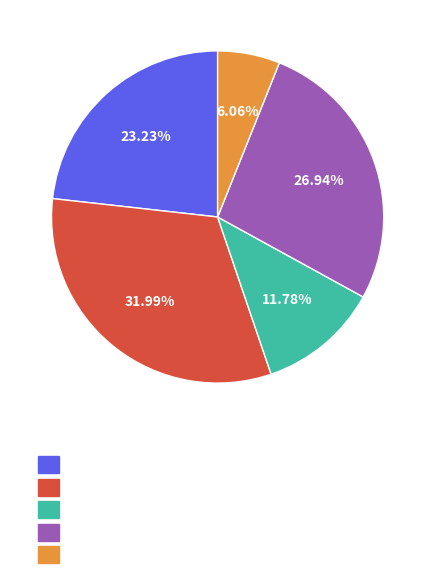

Does any single category account for the majority?

No